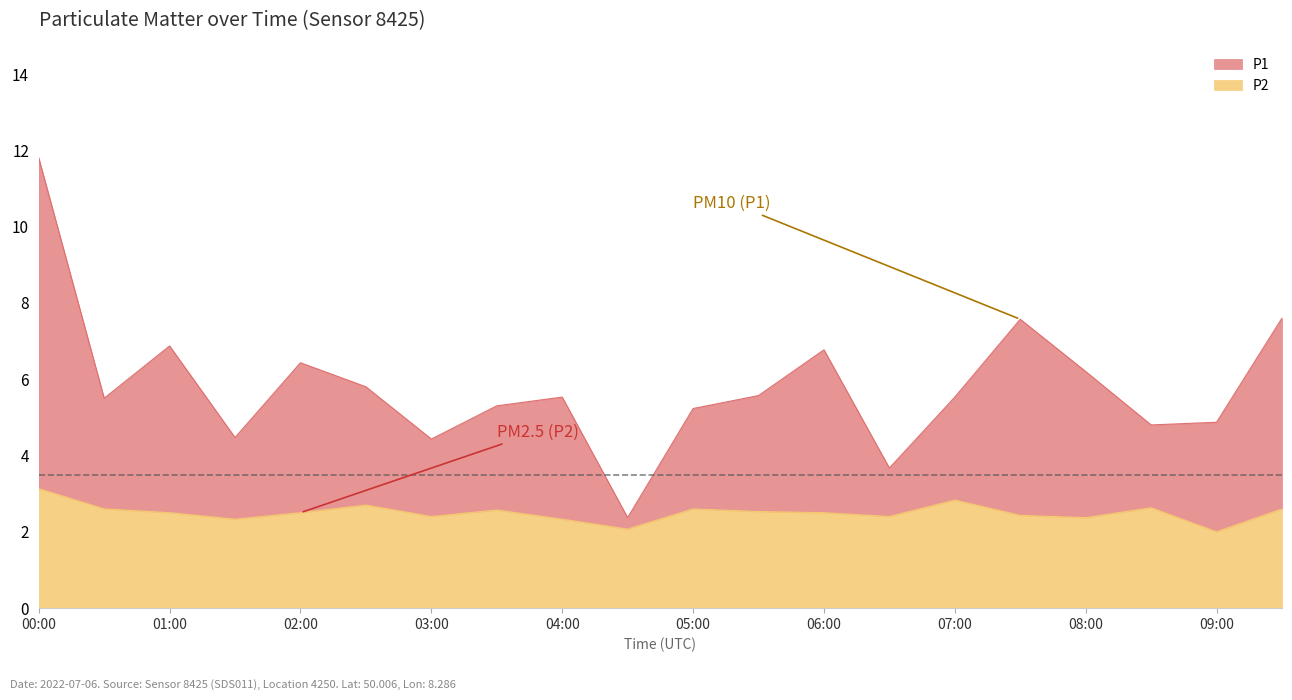

What are all the series names shown in the legend?

P1, P2